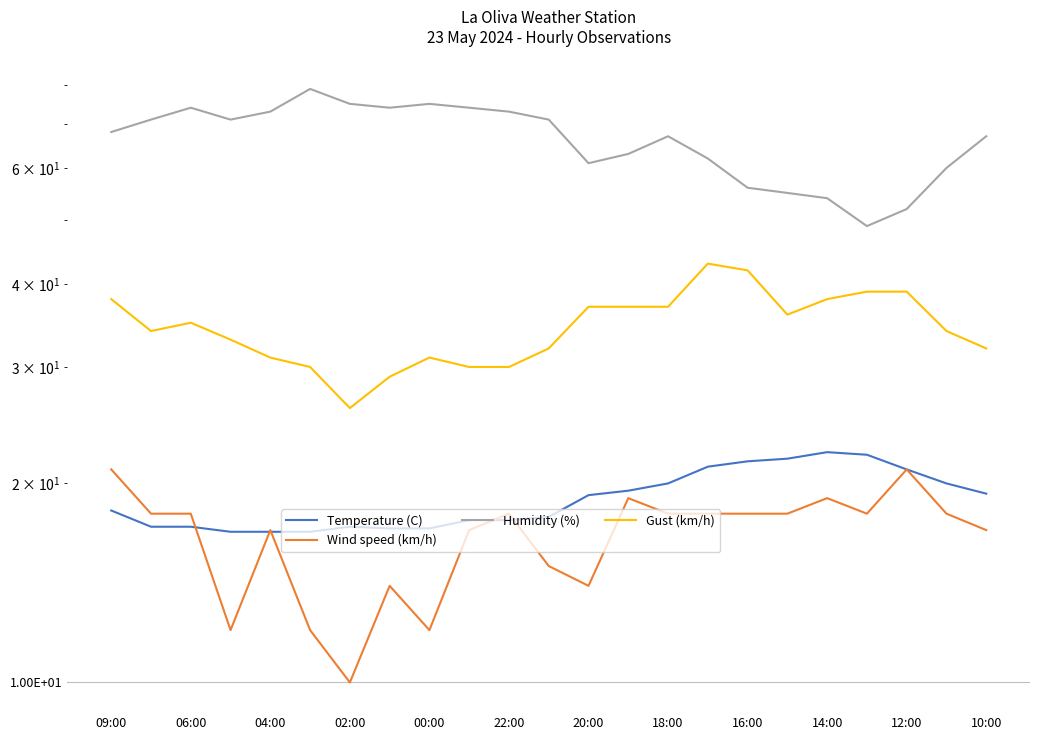

How many lines are shown in the chart?

4